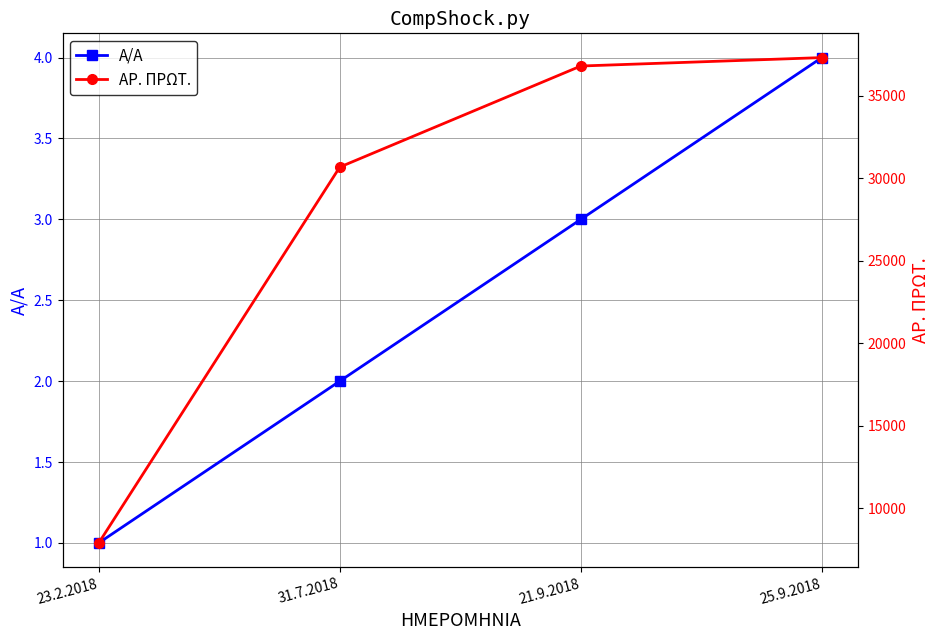

Count the number of categories in the chart.

4